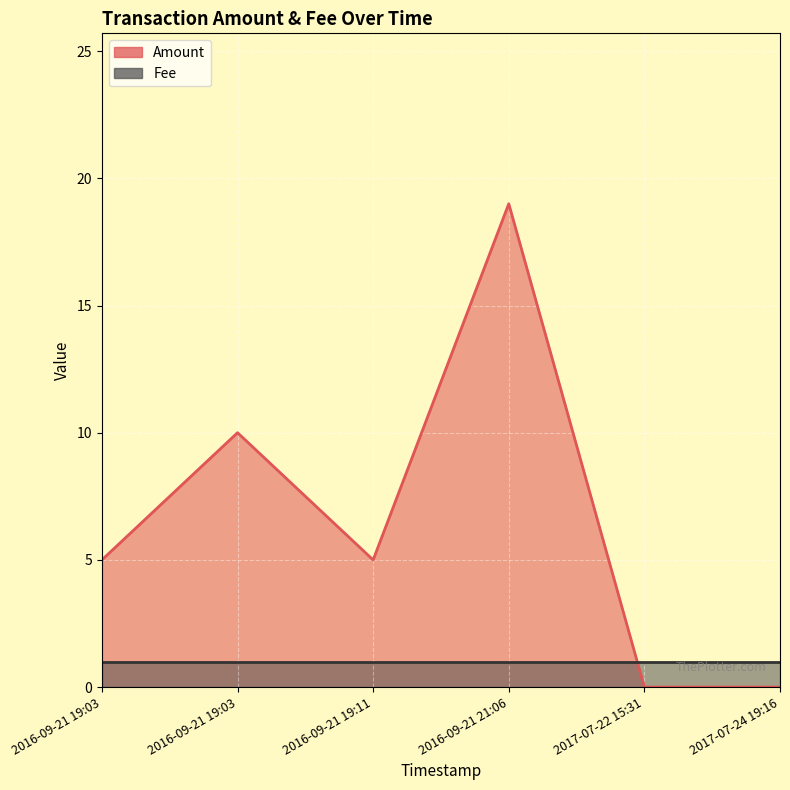

Which series ends up on top after the final intersection of Fee and Amount?

Amount